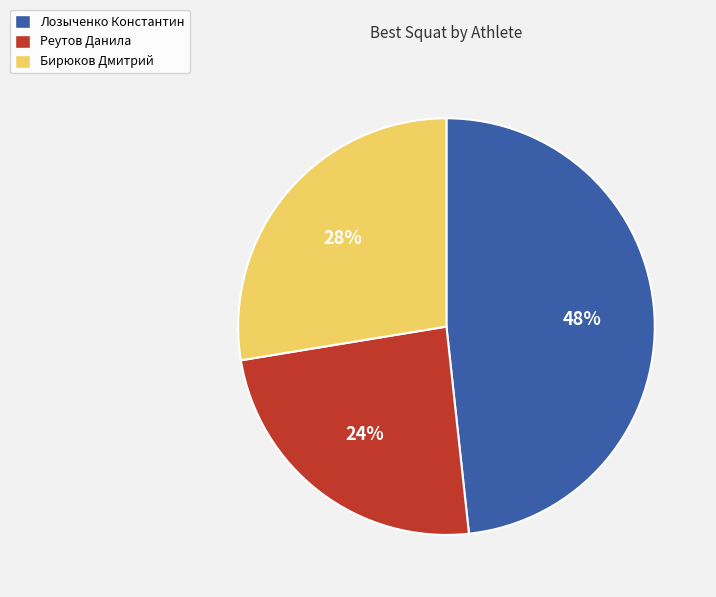

Which has a higher value, Бирюков Дмитрий or Лозыченко Константин?

Лозыченко Константин